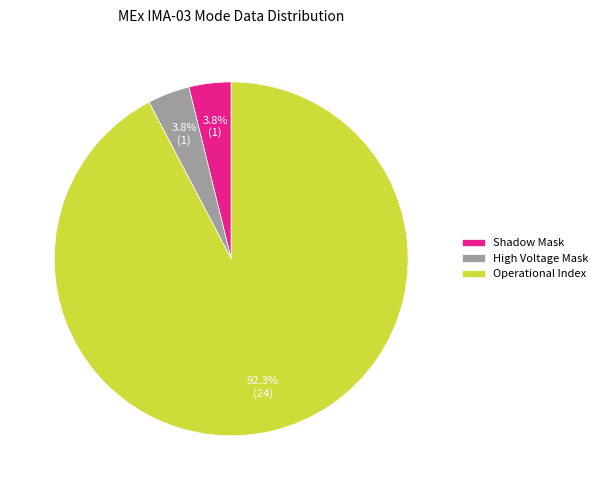

What portion of the pie excludes High Voltage Mask?

96.2%